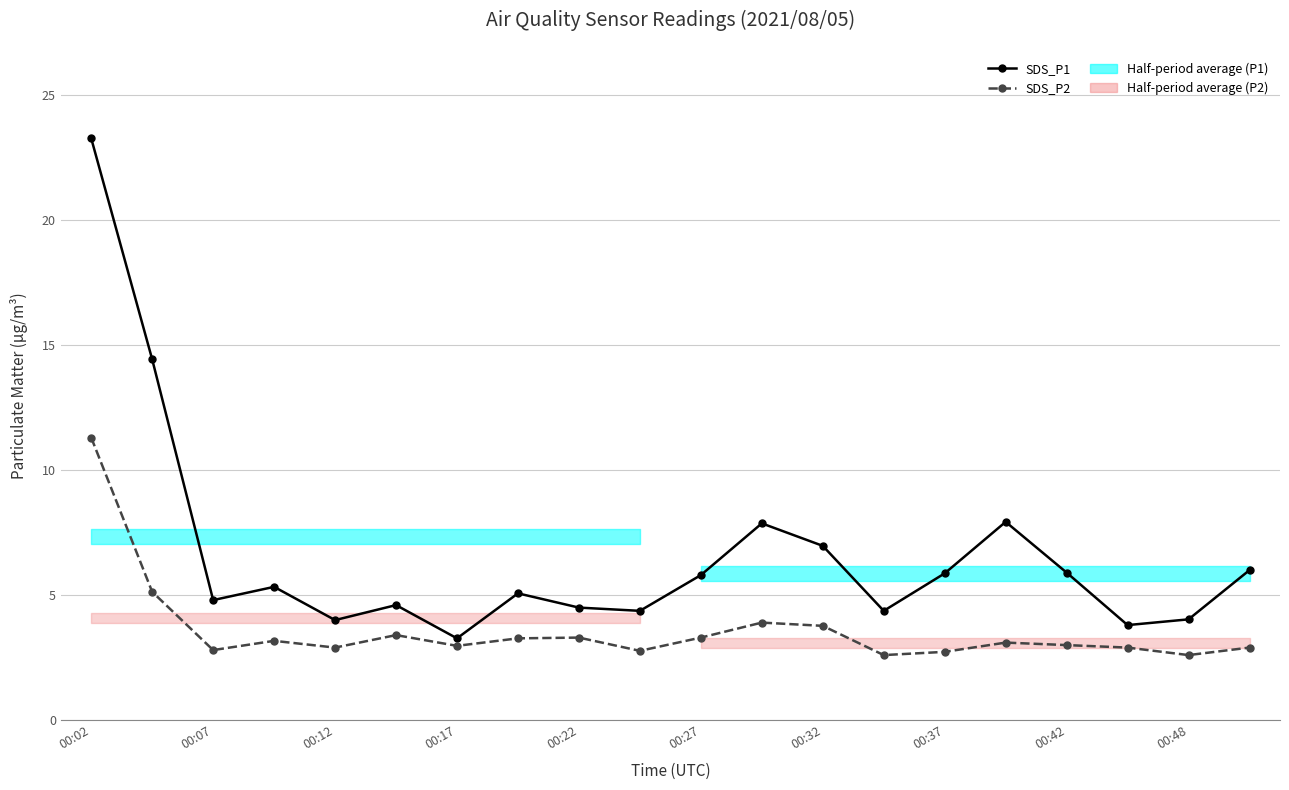

True or false: SDS_P2 has more than 2 interior local peaks.

True